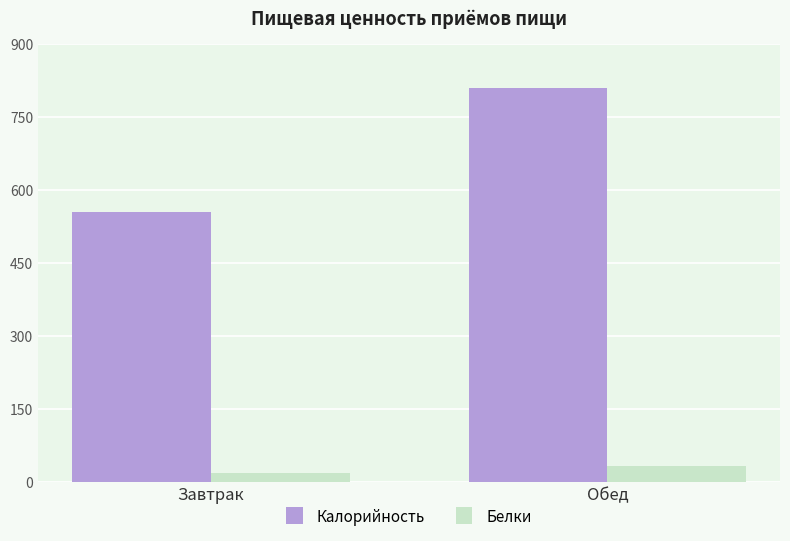

At which category is the sum across all series the highest?

Обед